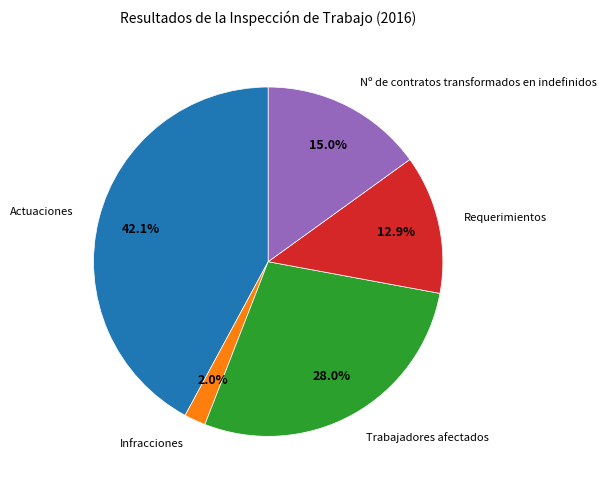

Is there a majority slice in this chart?

No